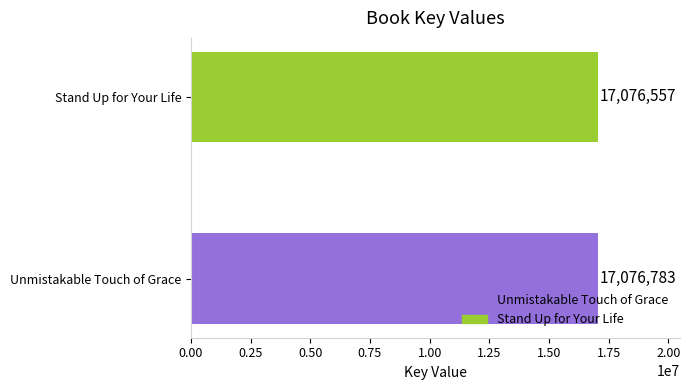

Reading bottom to top, extract all data points from this chart.

17076783	17076557